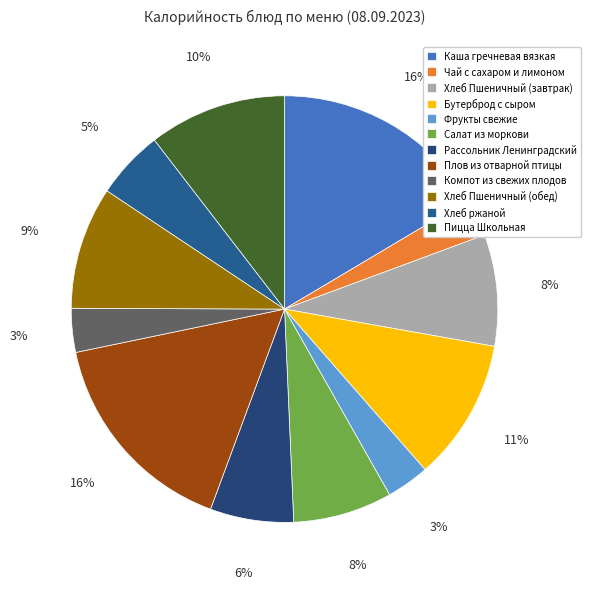

Is the sum of Компот из свежих плодов and Хлеб ржаной greater than half?

No